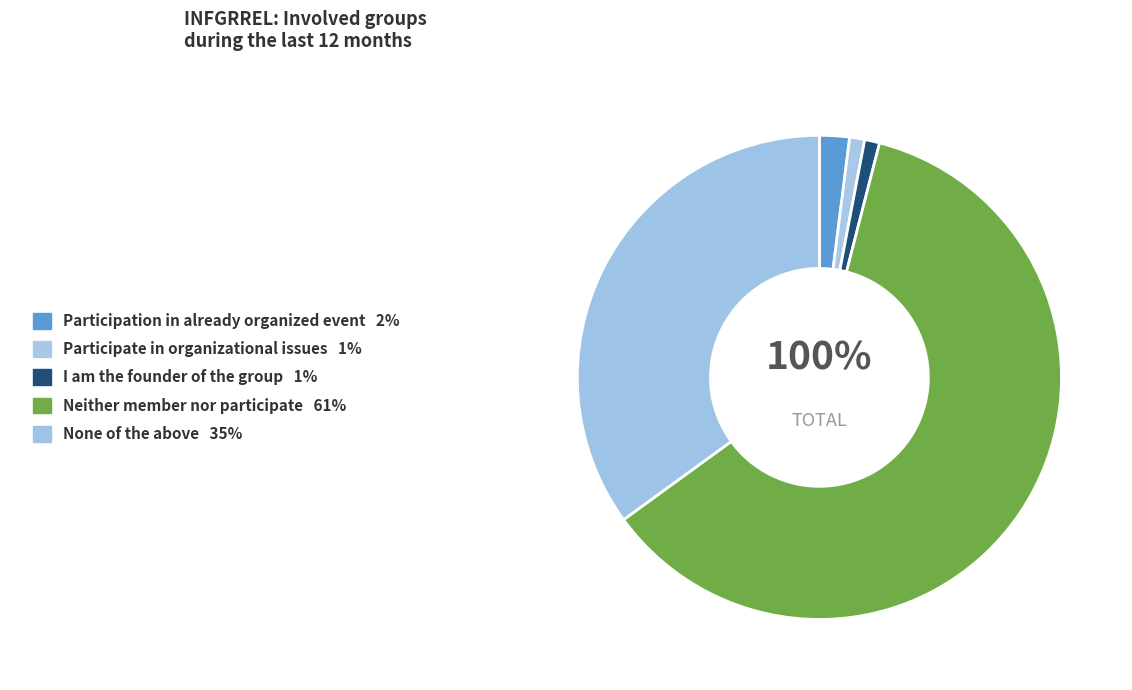

To the nearest percent, what portion does Neither member nor participate represent?

61%